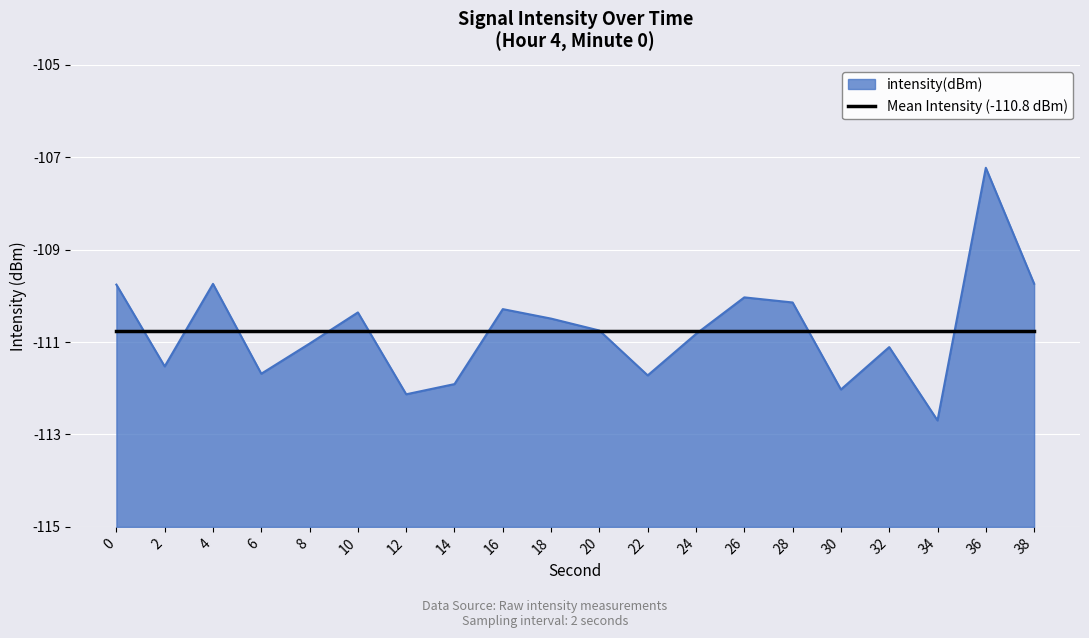

How many points are higher than both their immediate neighbors (excluding endpoints)?

6